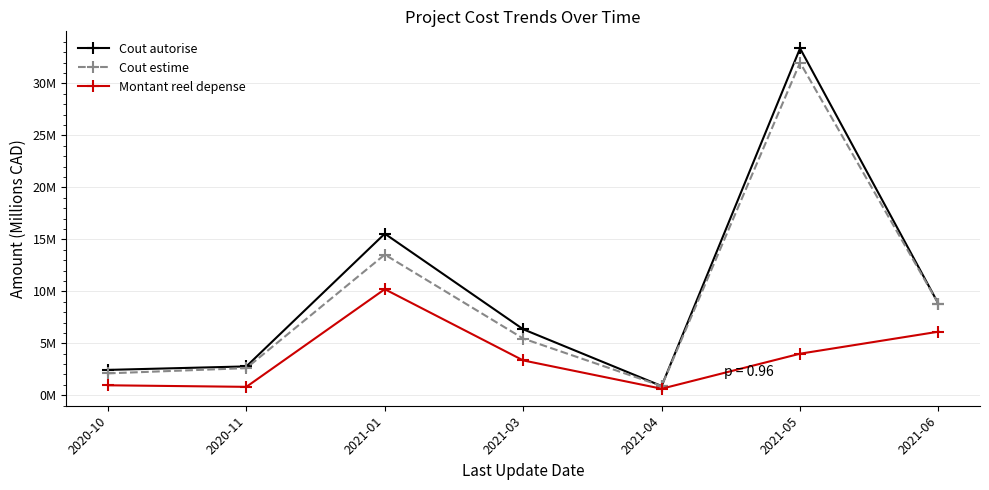

At which label is Cout estime closest to 16?

2021-01